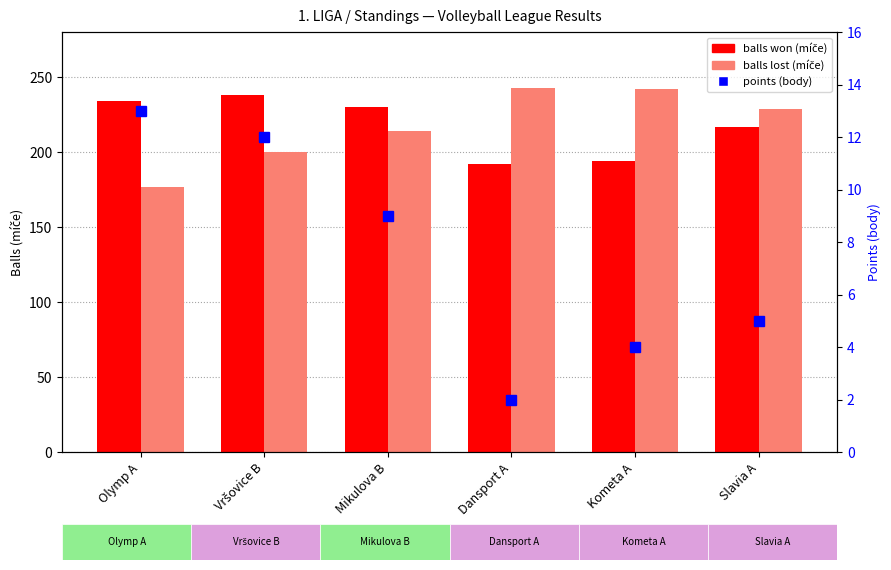

Which category has the lowest value in the points (body) series?

Dansport A